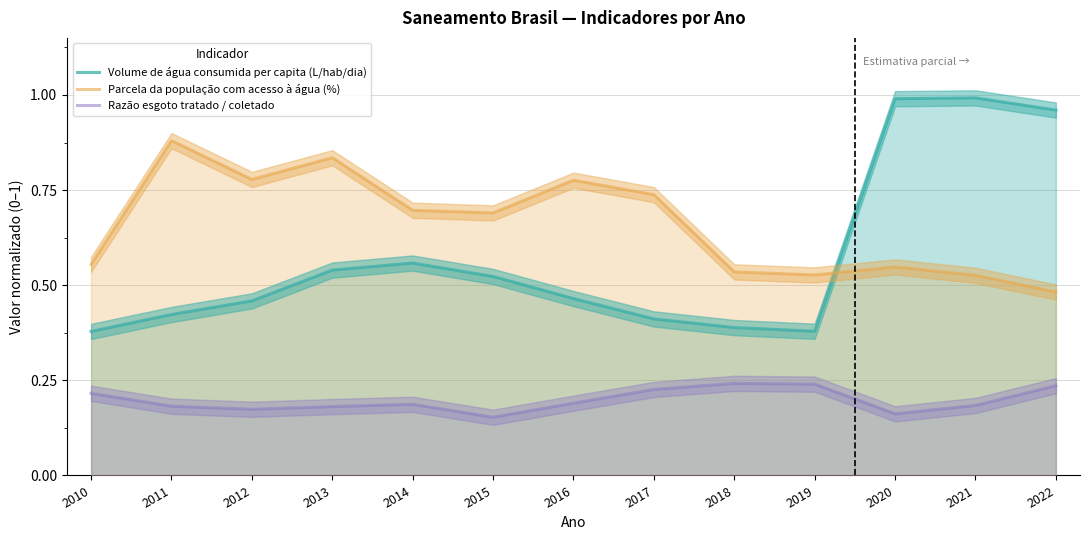

Where is the first local maximum for Volume de água consumida per capita (L/hab/dia)?

2014